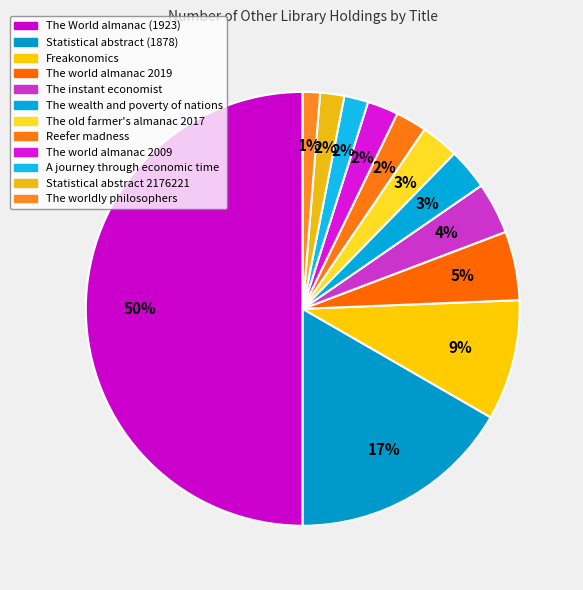

Which category has the biggest portion of the pie?

The World almanac (1923)